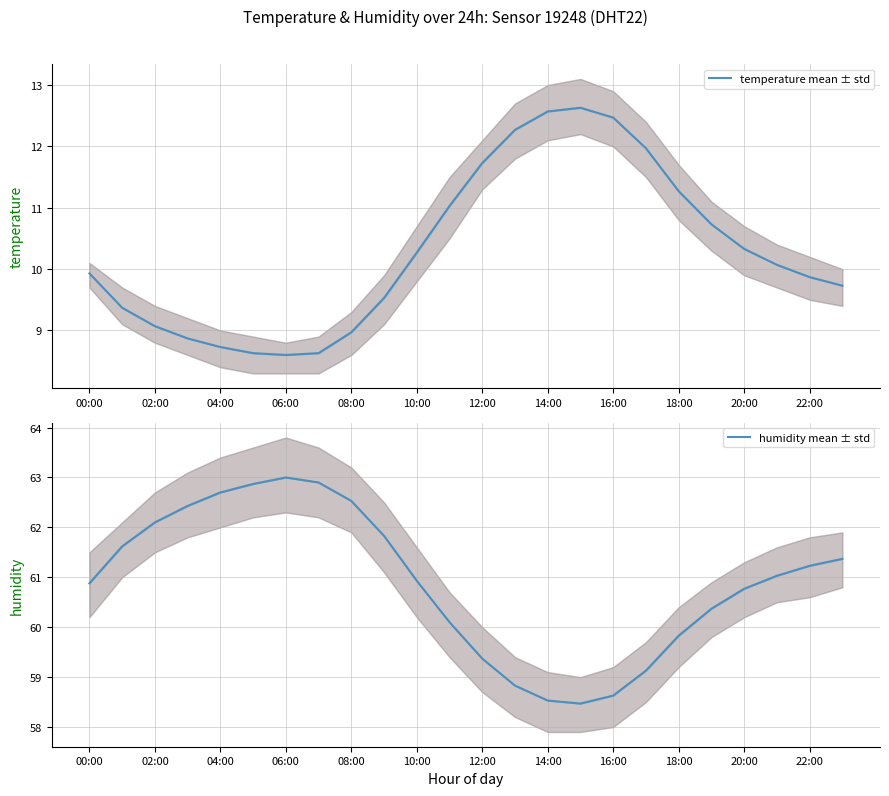

The value of humidity at 21 is 61.0. True or false?

True